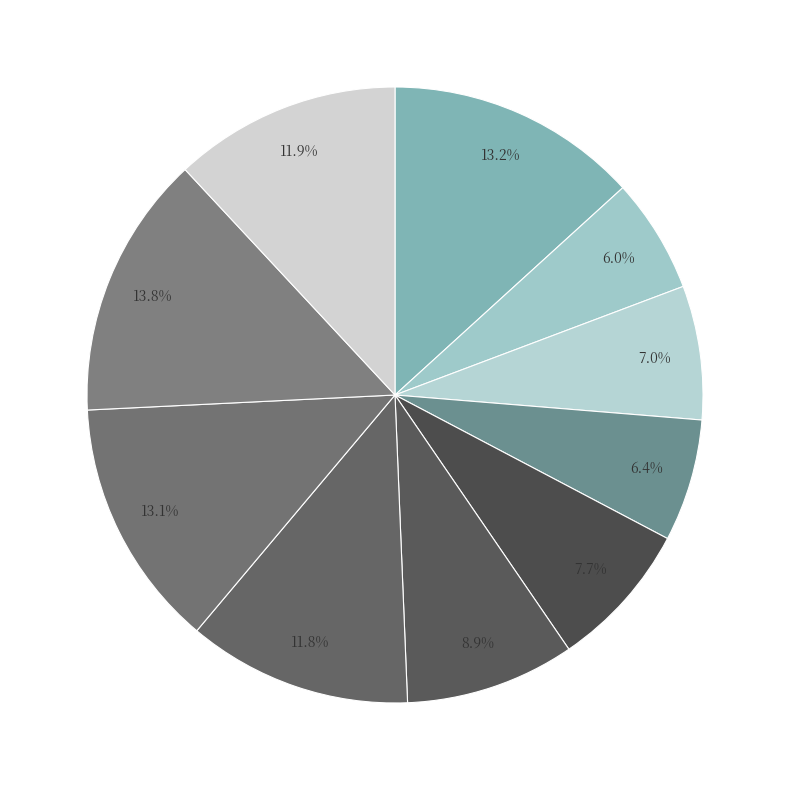

Rank the categories by value from highest to lowest.

pct85, pct05, pct75, pct95, pct65, pct55, pct45, pct25, pct35, pct15